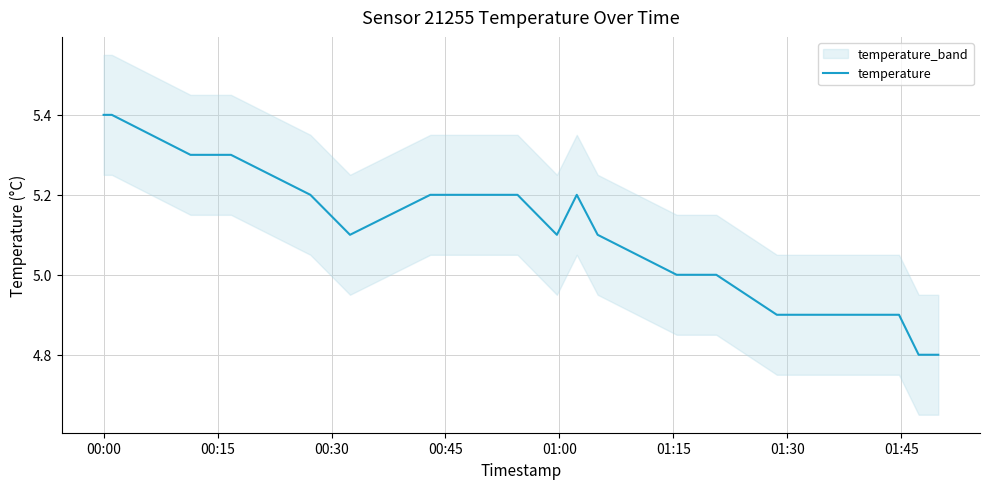

Count the number of categories in the chart.

19